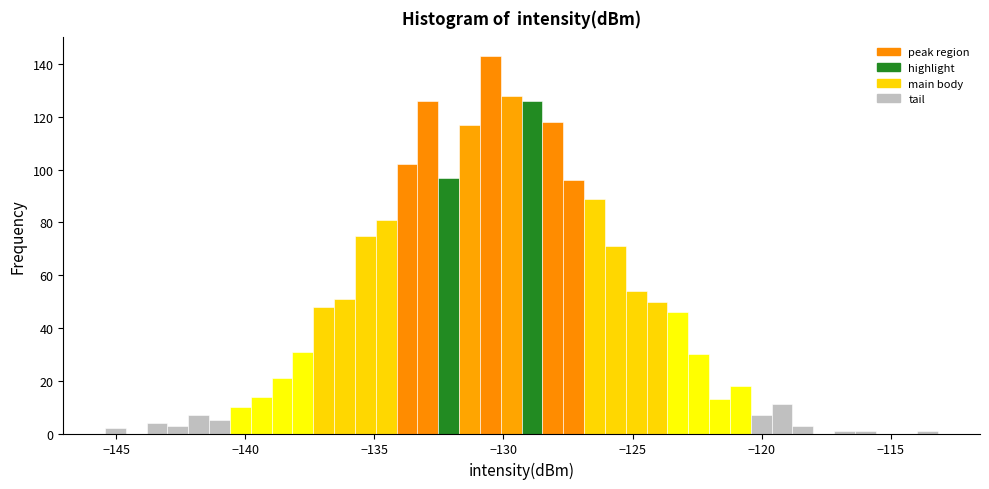

Read against the x-axis, roughly where is the centre of the tallest bar?

-130.5